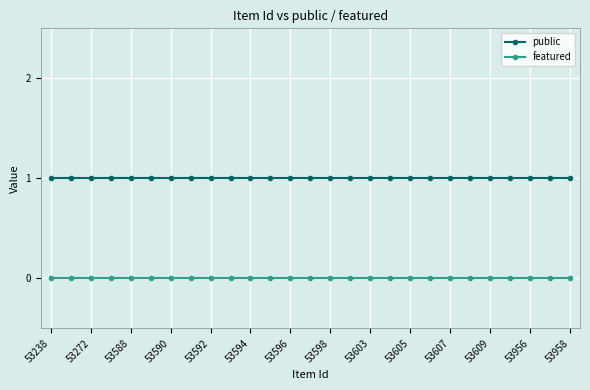

Which series has the largest total across all categories?

public